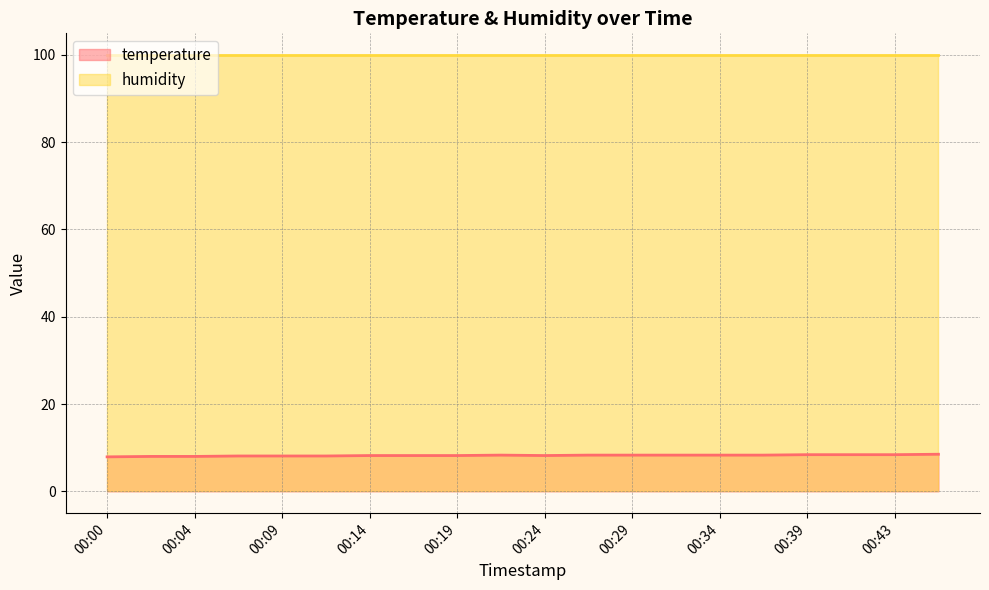

Rank the categories by value from lowest to highest.

00:00, 00:02, 00:04, 00:07, 00:09, 00:12, 00:14, 00:17, 00:19, 00:24, 00:21, 00:26, 00:29, 00:31, 00:34, 00:36, 00:39, 00:41, 00:43, 00:46